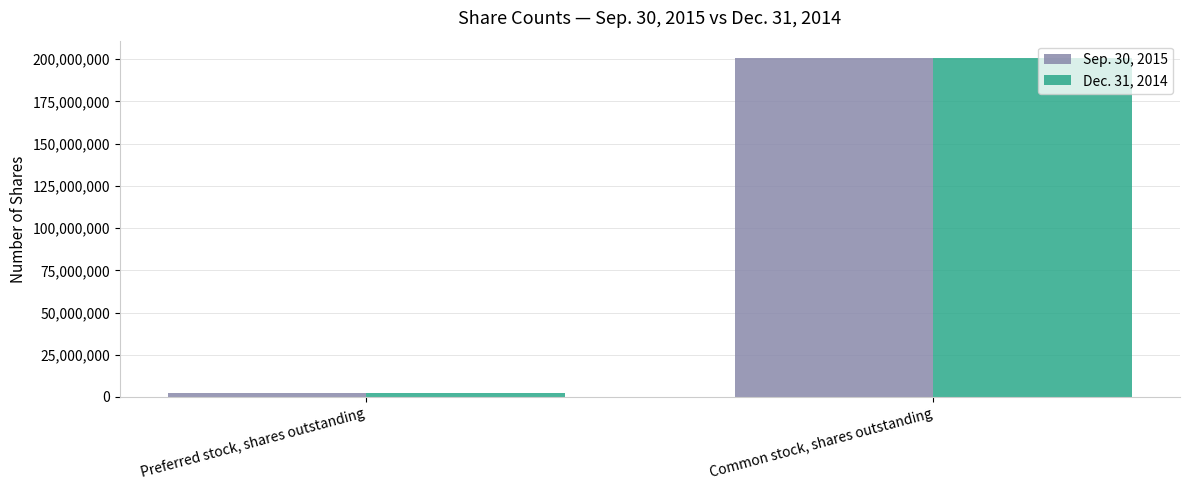

What position from the left is Preferred stock, shares outstanding?

1